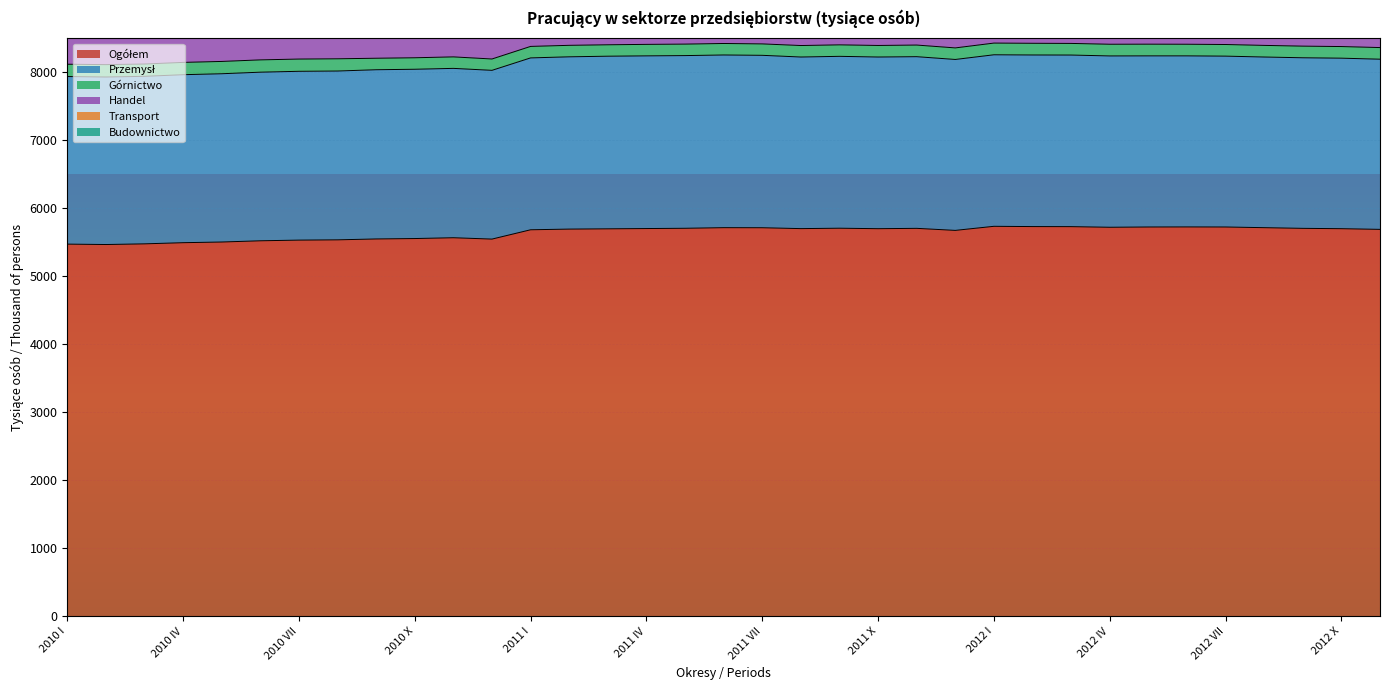

How many values in the Przemysł series exceed 2514?

17